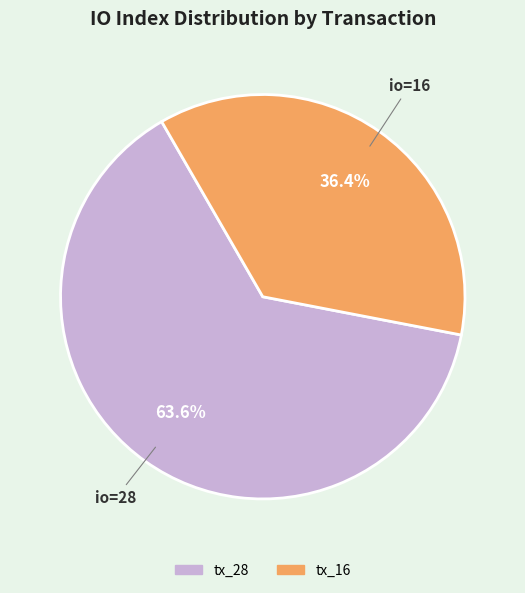

Which slice is the largest?

tx_28